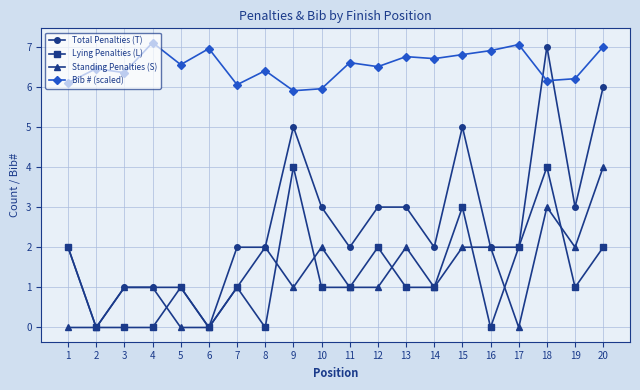

Is the value of Lying Penalties (L) at 2 greater than the value of Standing Penalties (S) at 12?

No